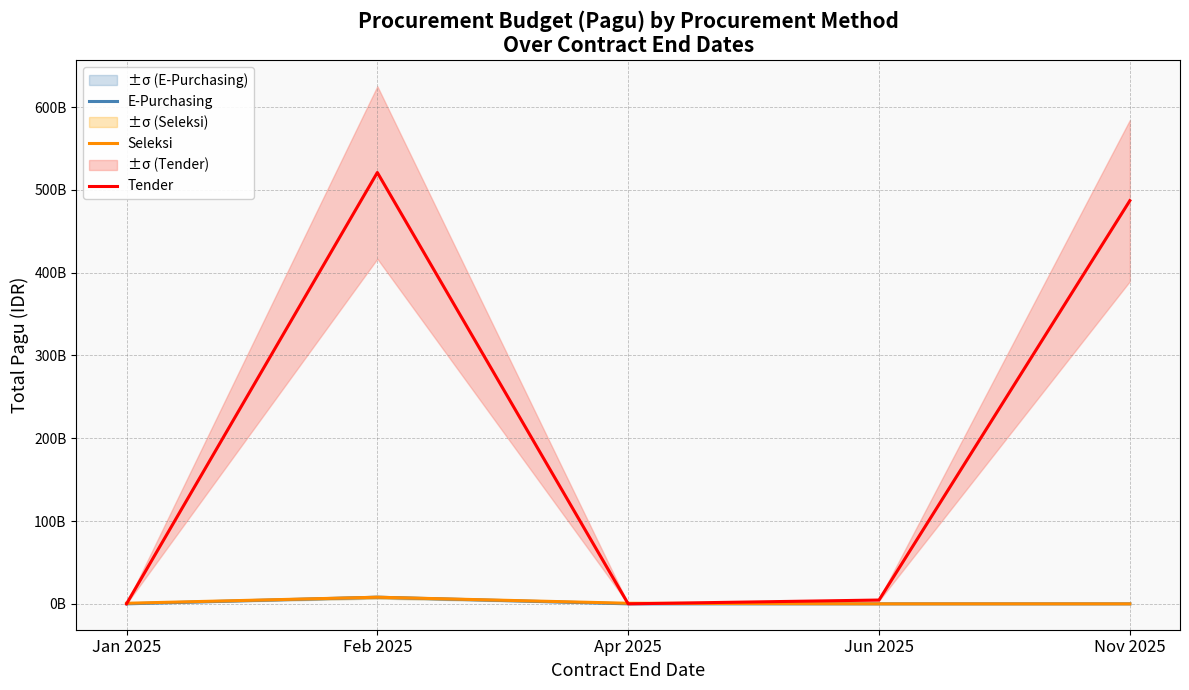

Reading left to right, transcribe all the data shown in this chart.

E-Purchasing: 0	8017500000	0	0	0
Seleksi: 700000000	7994429000	700000000	0	0
Tender: 0	521011555000	0	4599558950	487016055000